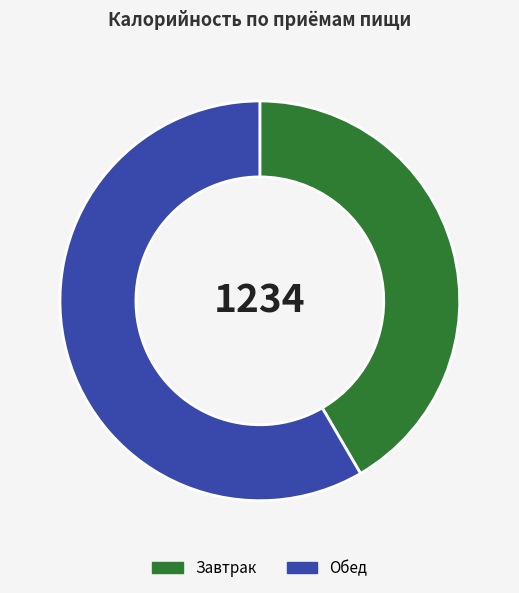

Which category accounts for the majority?

Обед